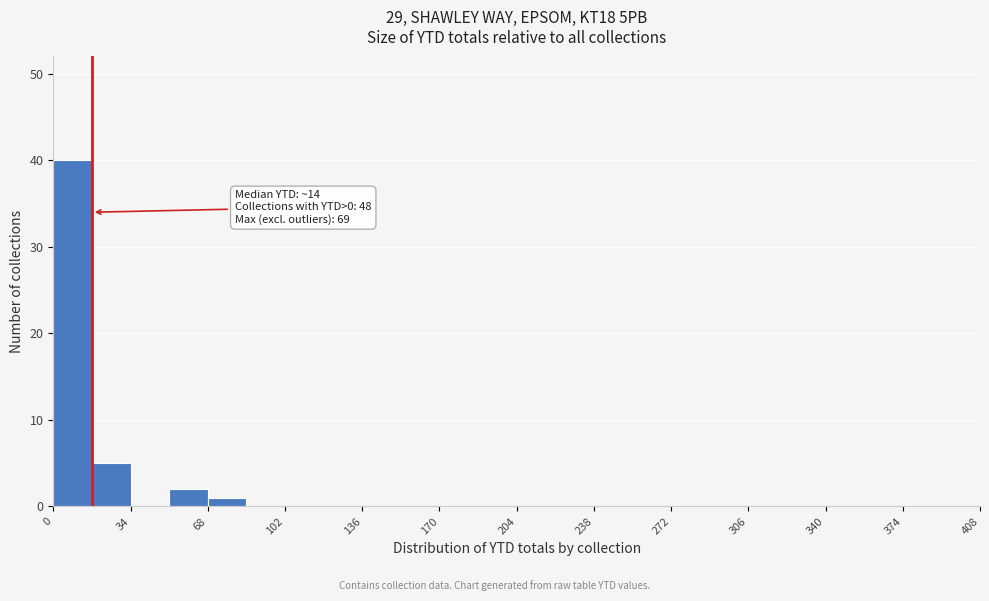

Read against the x-axis, roughly where is the centre of the tallest bar?

10